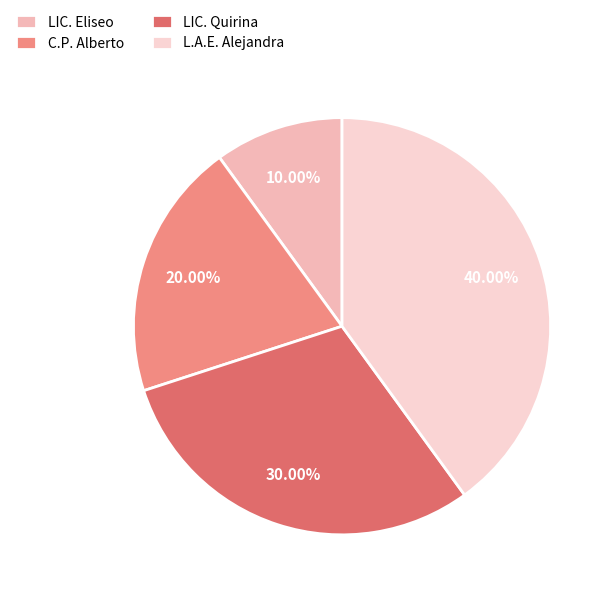

Is the sum of L.A.E. Alejandra and C.P. Alberto greater than half?

Yes